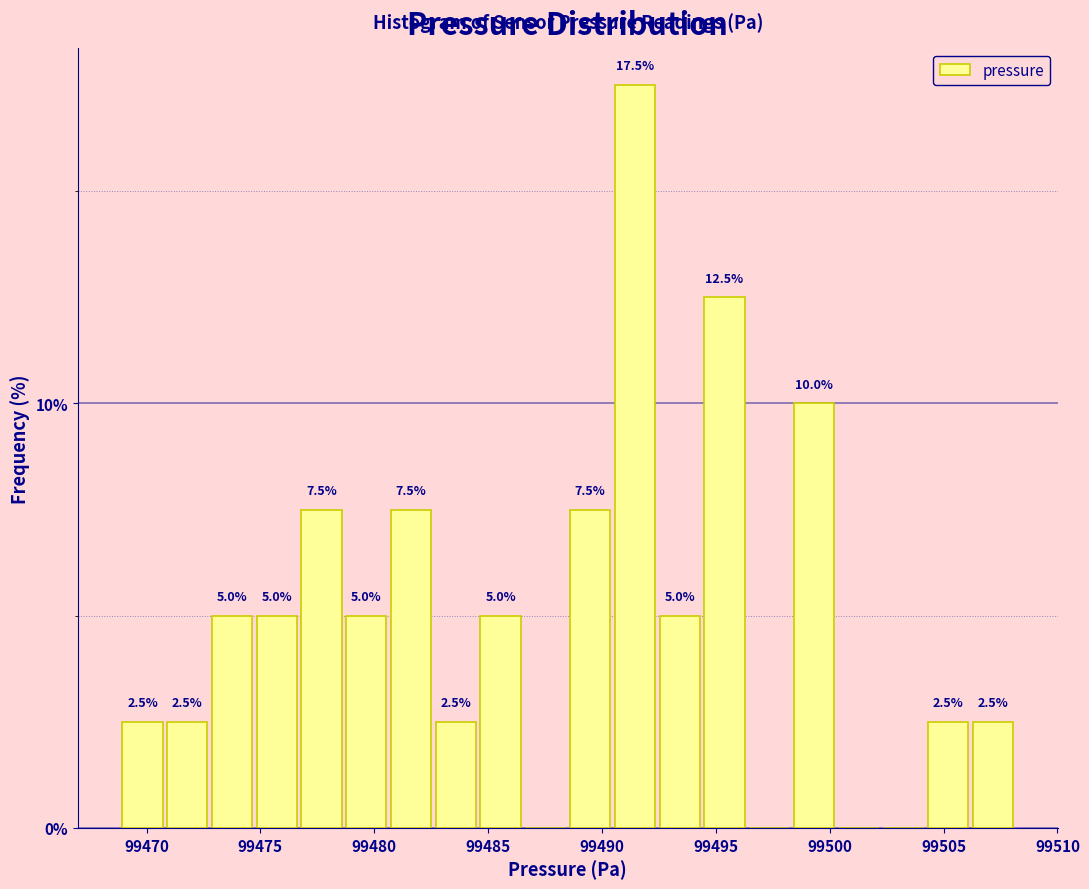

Around what value on the x-axis is the tallest bar? Give the approximate position of its centre, as read against the axis.

99491.5